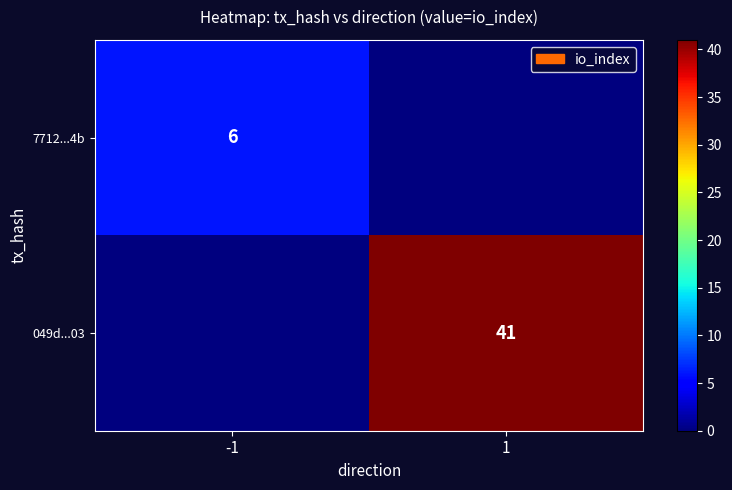

The 7712...4b series shows 8 at -1. True or false?

False